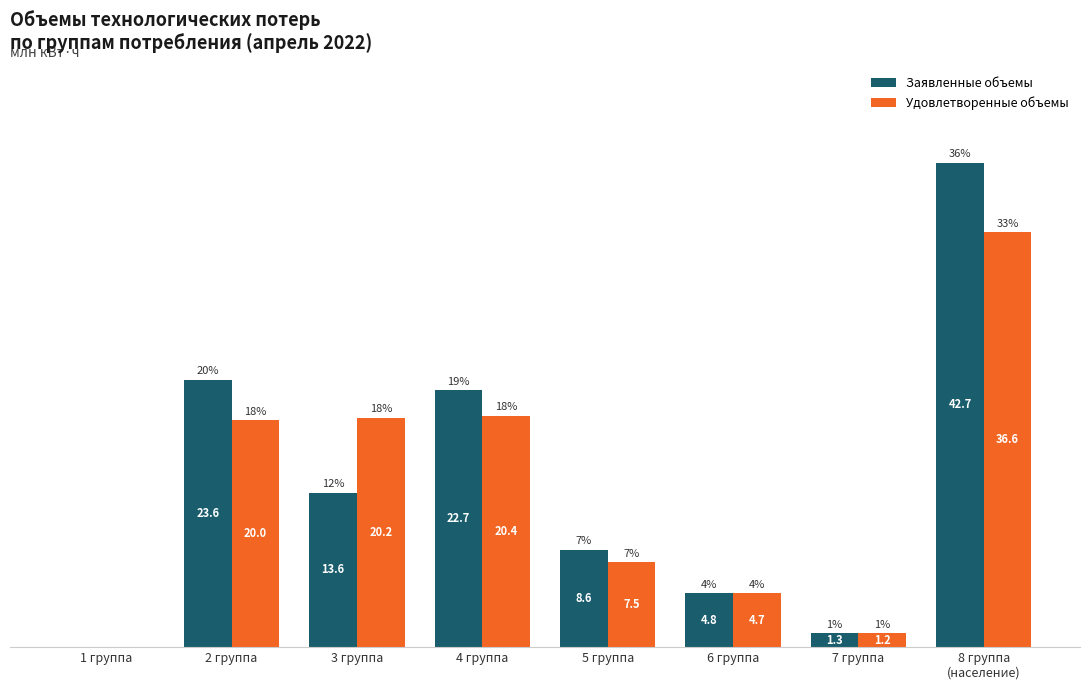

At which label is Заявленные объемы closest to 21?

4 группа